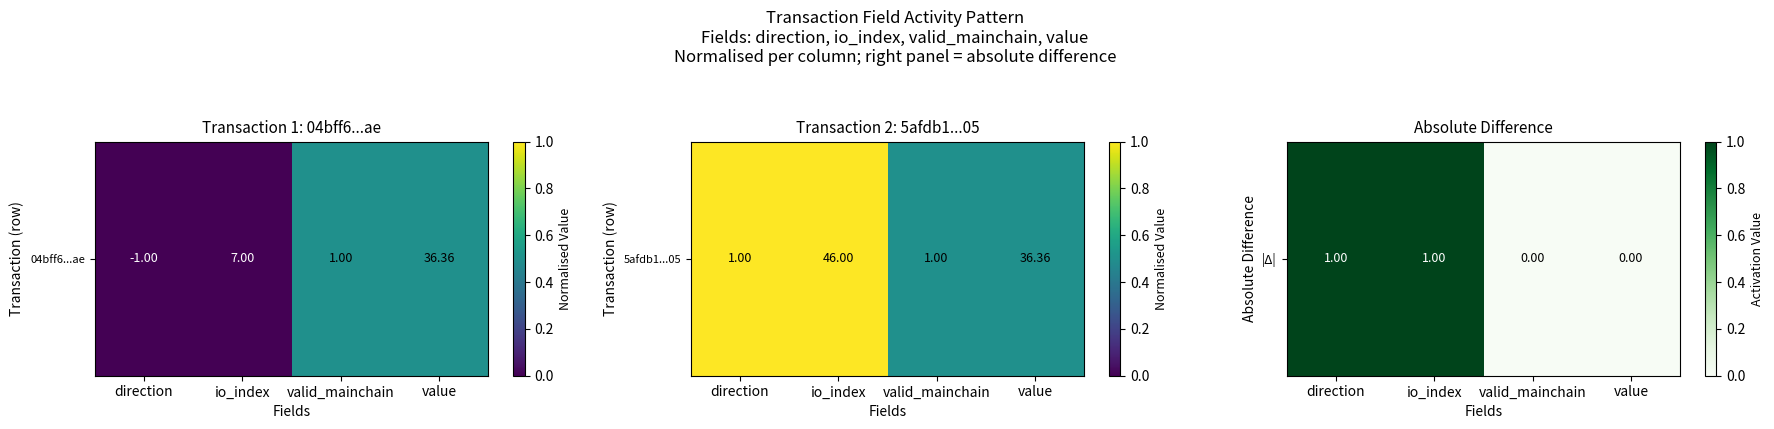

Rank the categories by value from highest to lowest.

direction, io_index, valid_mainchain, value